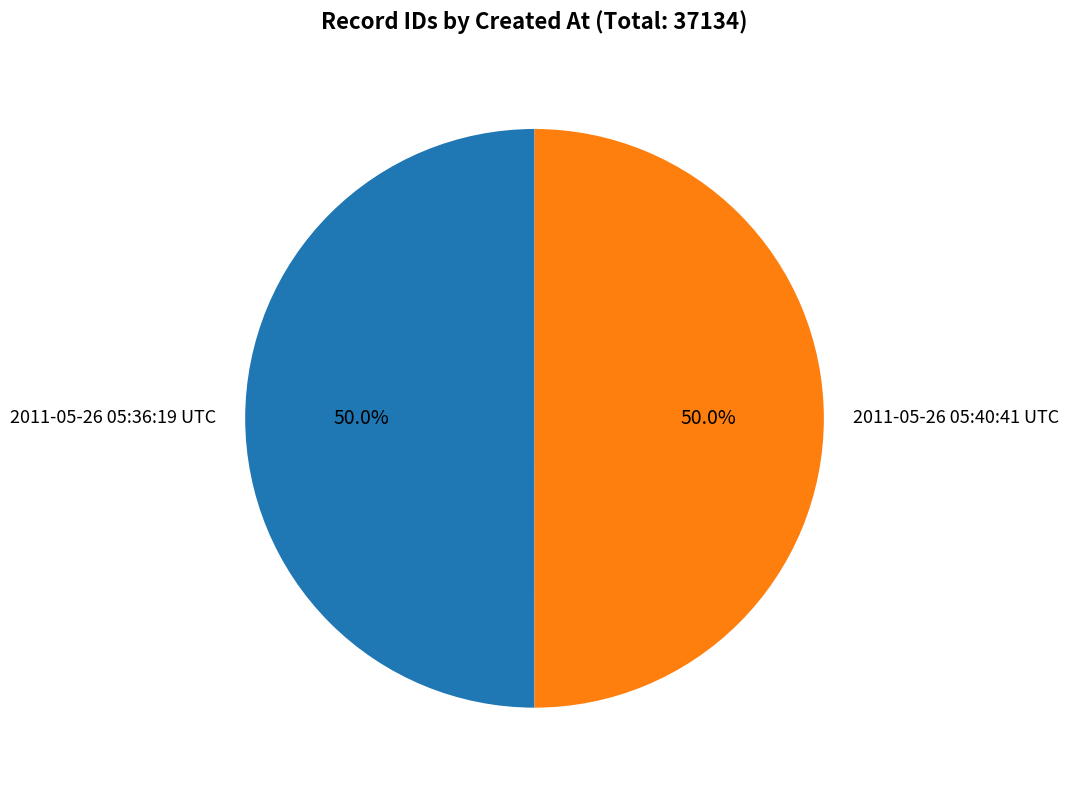

What is the ratio of the value at 2011-05-26 05:40:41 UTC to the value at 2011-05-26 05:36:19 UTC?

1.0